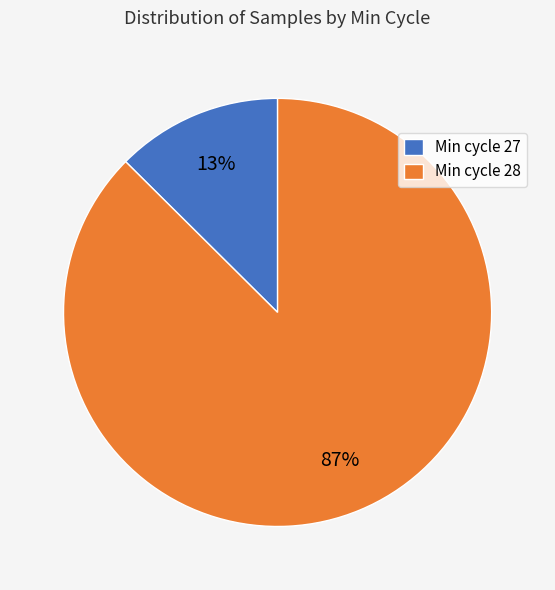

How many segments does this pie chart have?

2